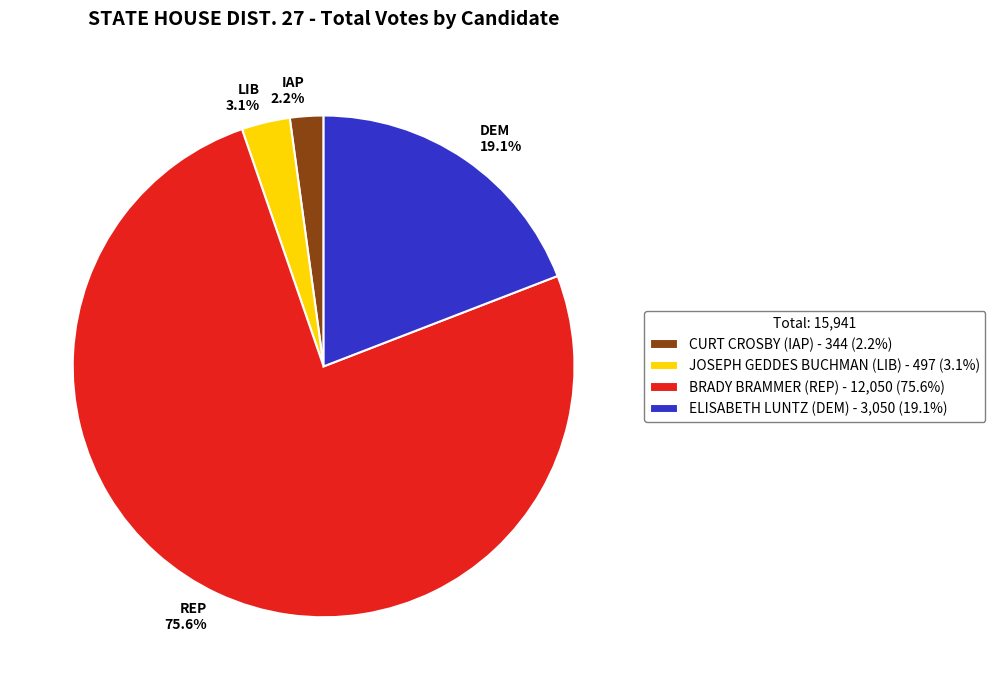

What percentage is the JOSEPH GEDDES BUCHMAN (LIB) slice, to the nearest percent?

3%